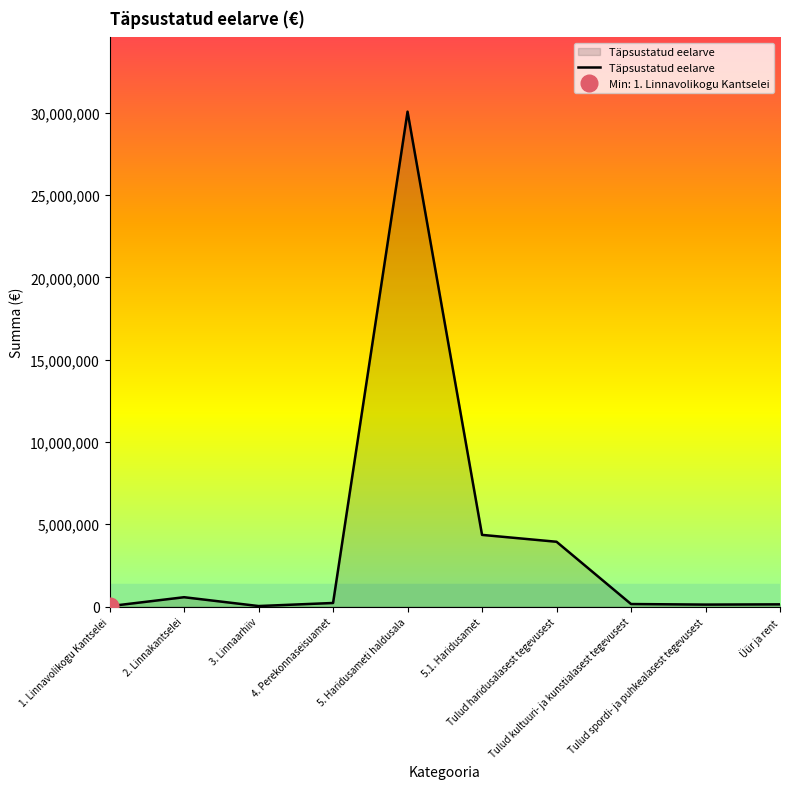

What is the smallest value displayed?

27447